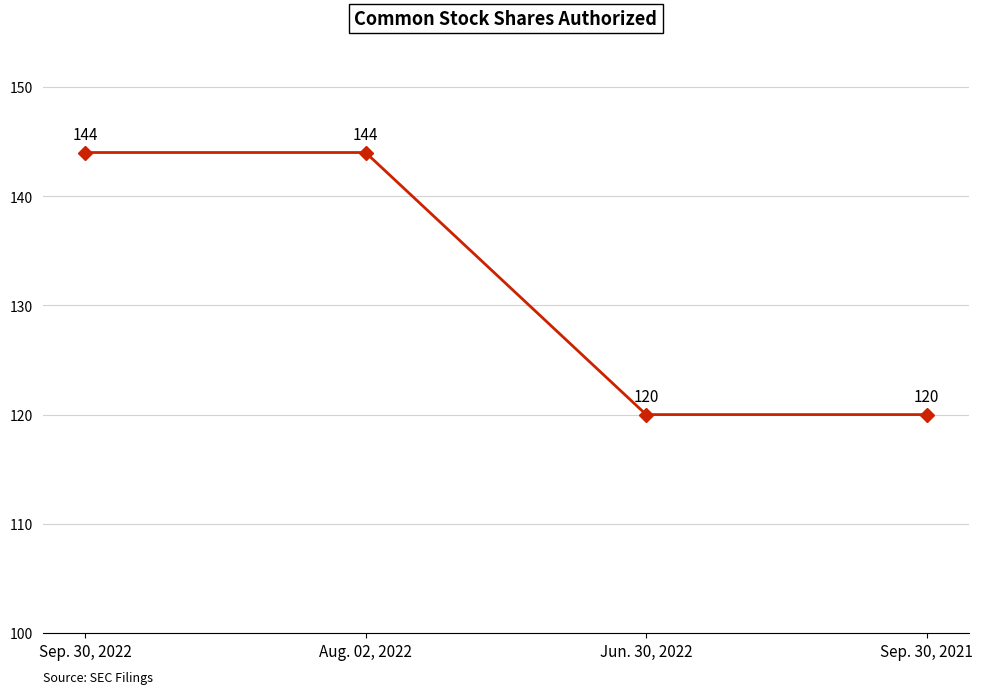

Does the chart have visible grid lines?

Yes